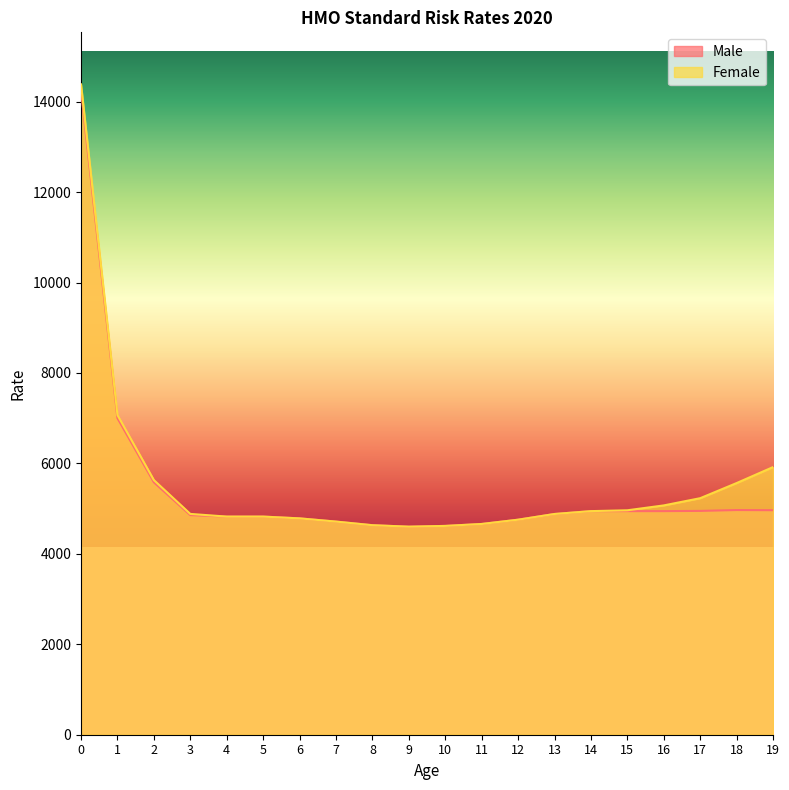

The value of Male at 19 is 8673.7. True or false?

False